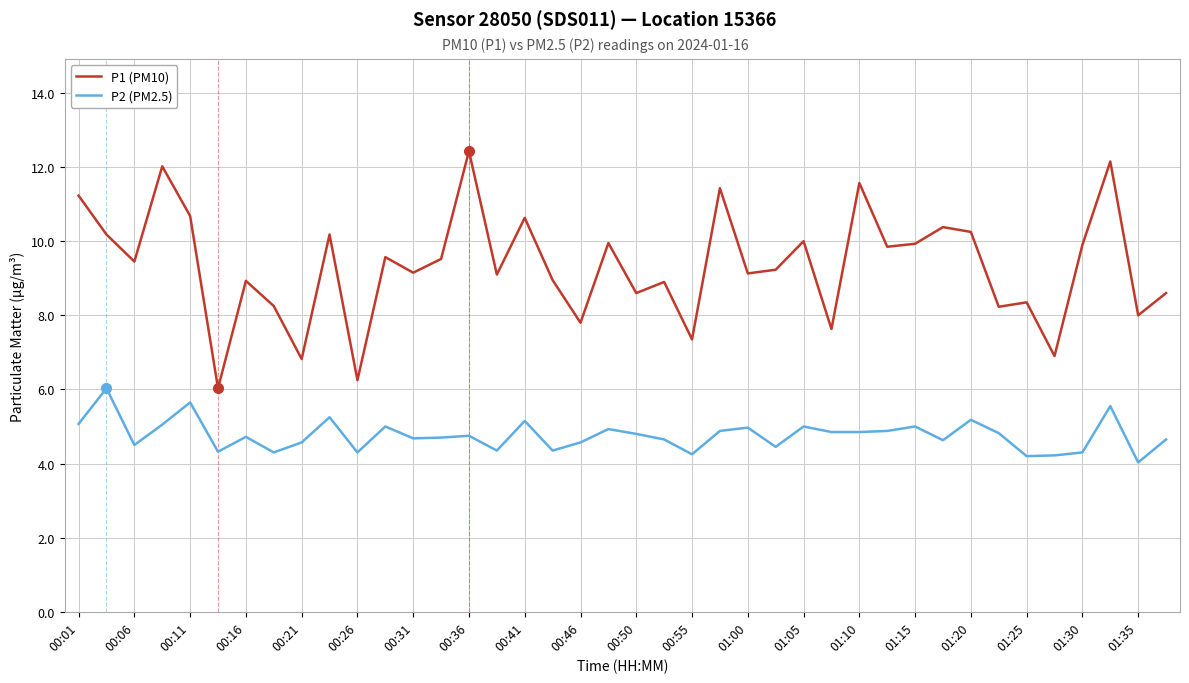

Which series has the widest spread of values?

P1 (PM10)